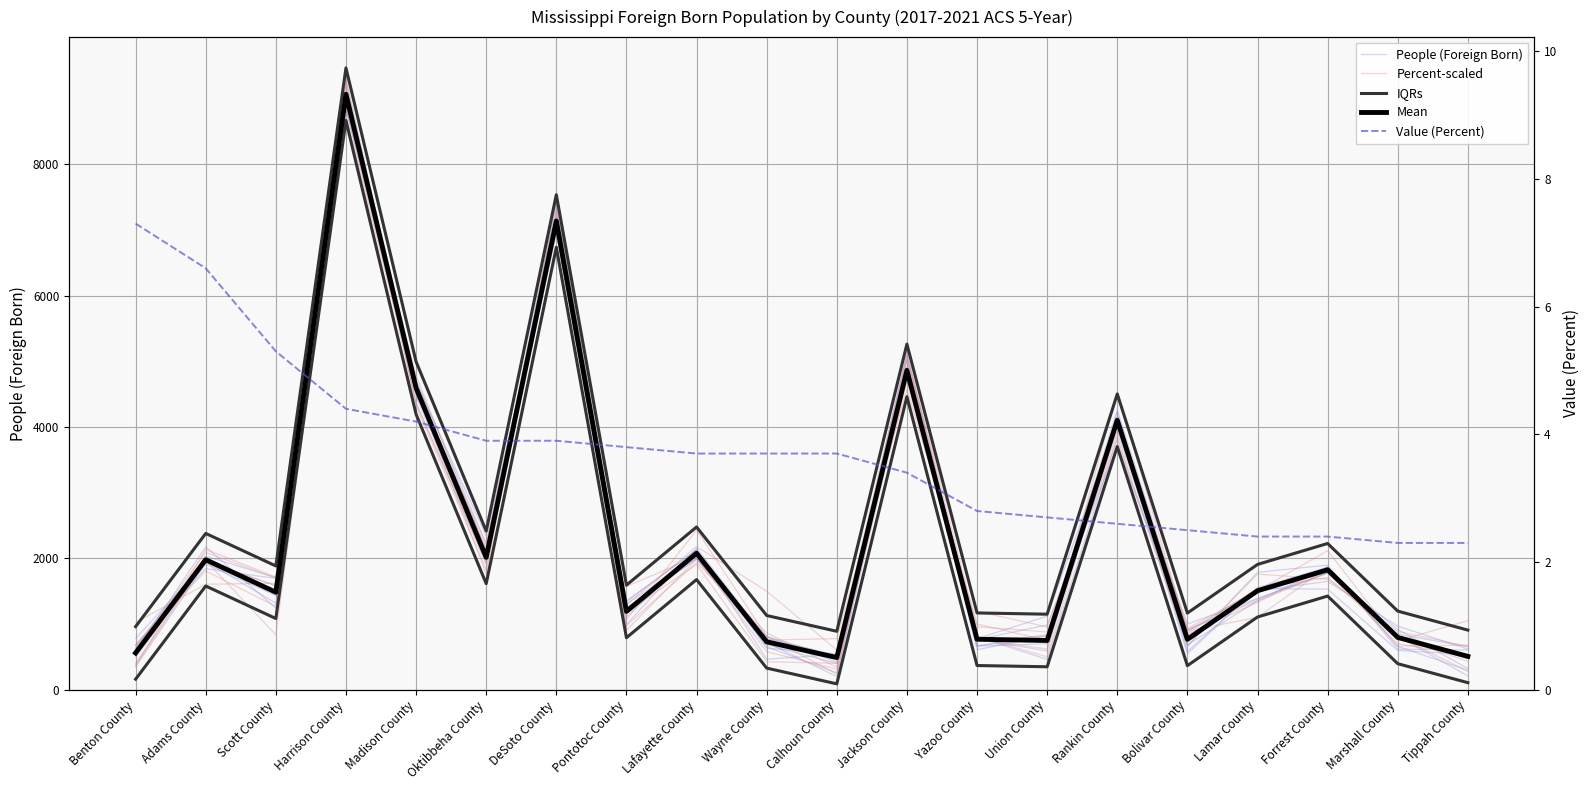

What is the lowest value of the Mean series?

491.0